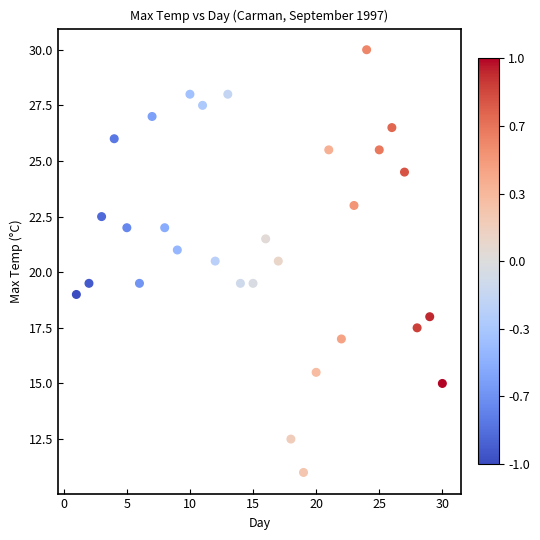

What is the range of Y values (max minus min)?

19.0